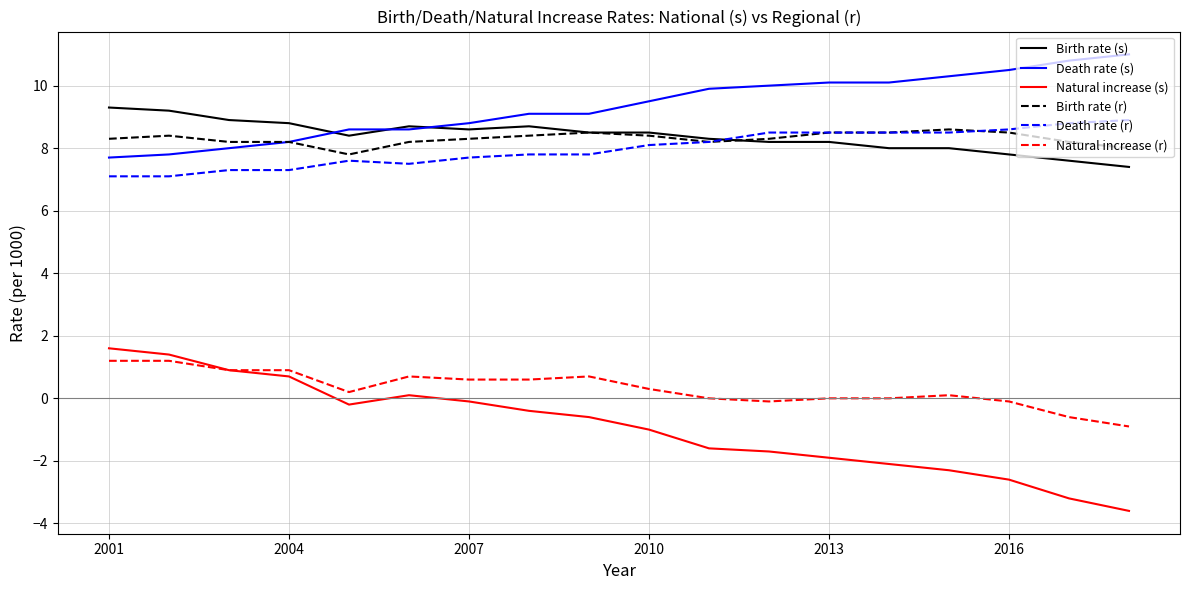

True or false: Natural increase (r) and Birth rate (r) intersect in this chart.

False